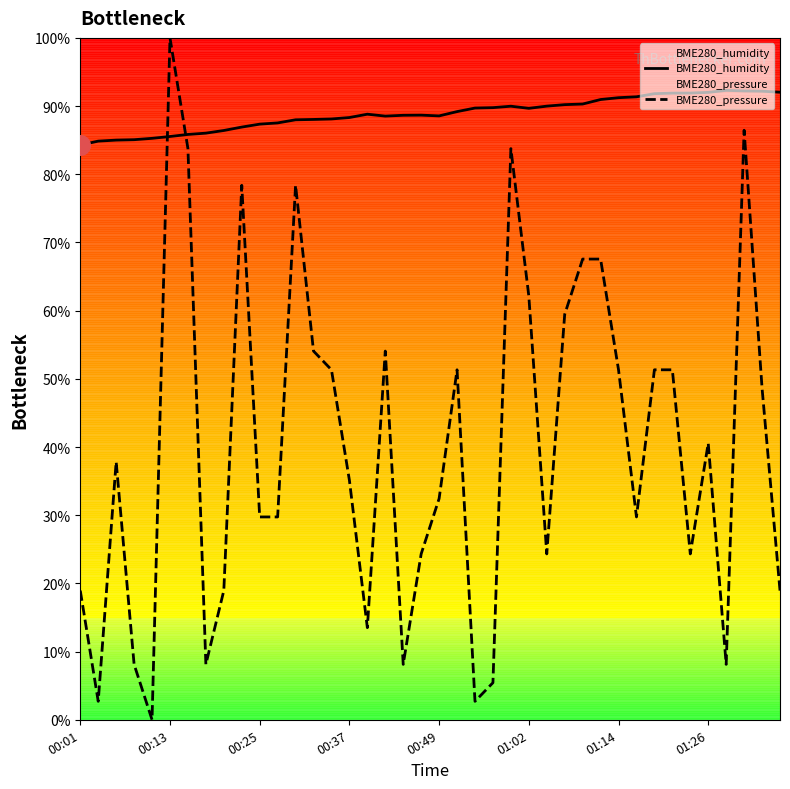

Which series reaches the minimum Y coordinate?

BME280_pressure